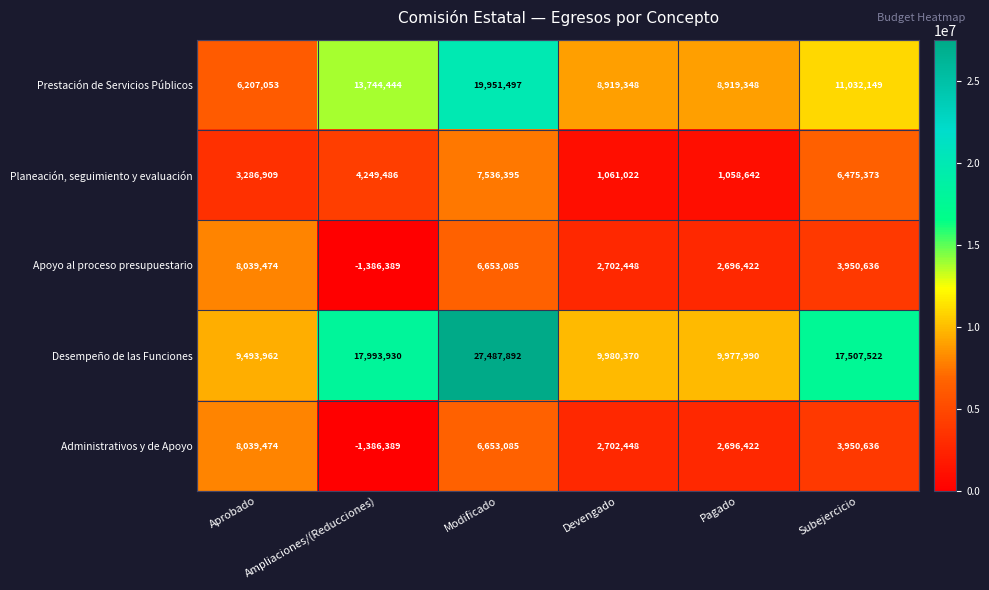

At how many categories does at least one series exceed 25367959?

1